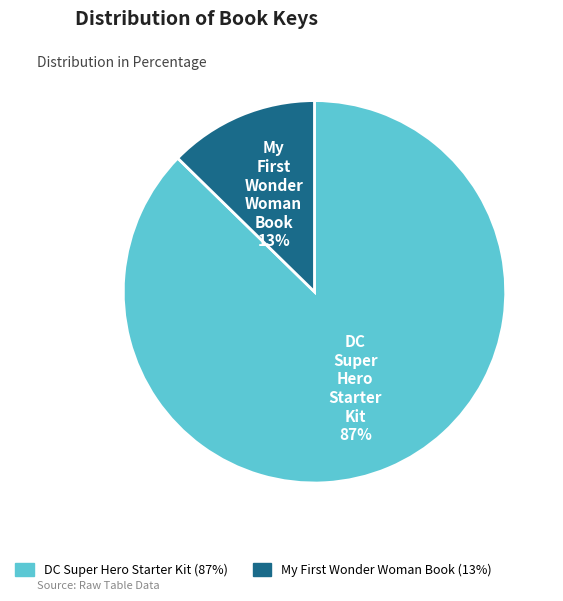

To the nearest percent, what is the average slice percentage?

50%